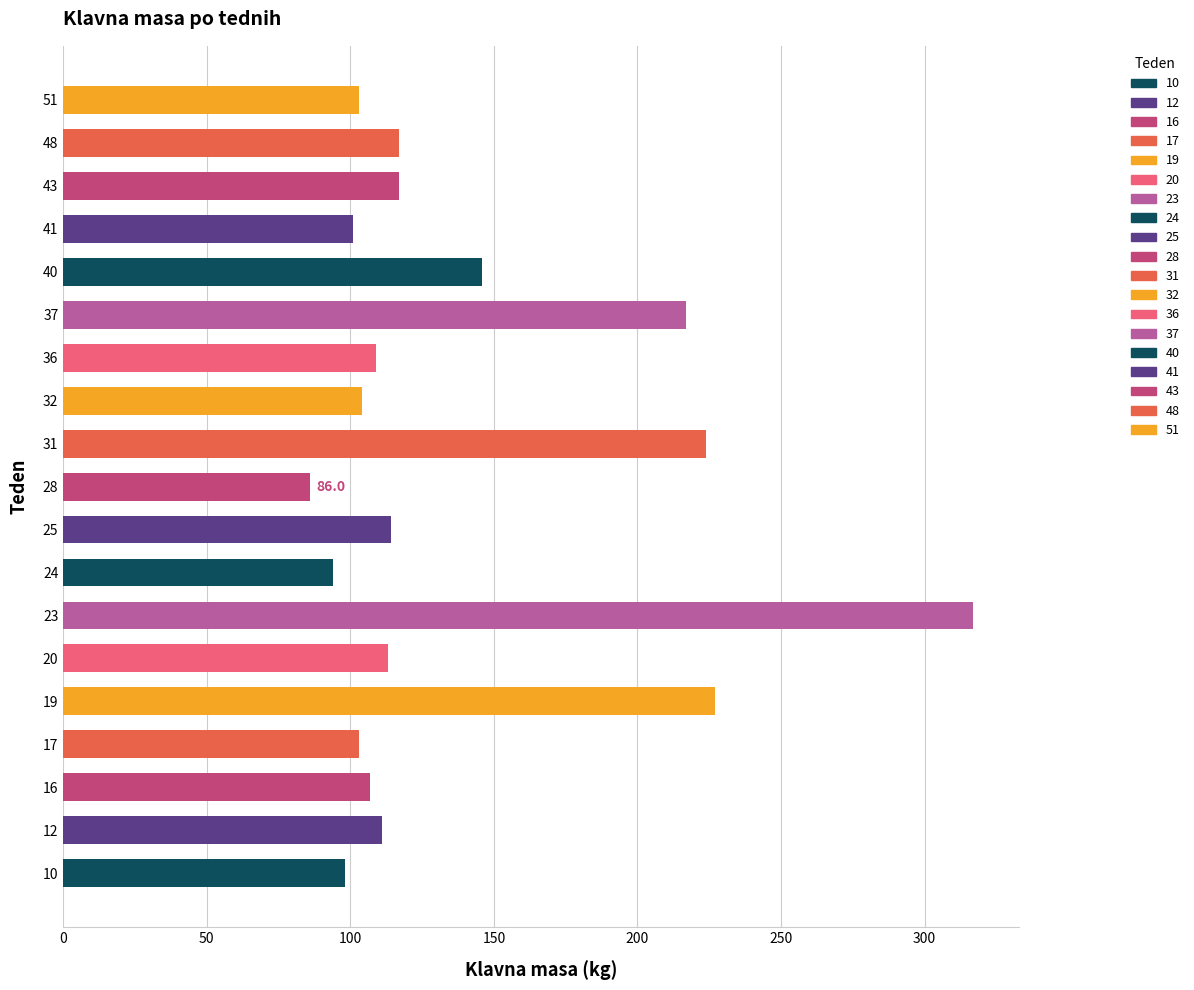

Between 12 and 23, which is larger?

23